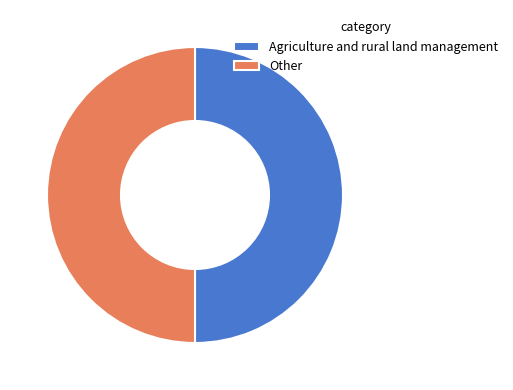

Is the sum of Agriculture and rural land management and Other greater than half?

Yes